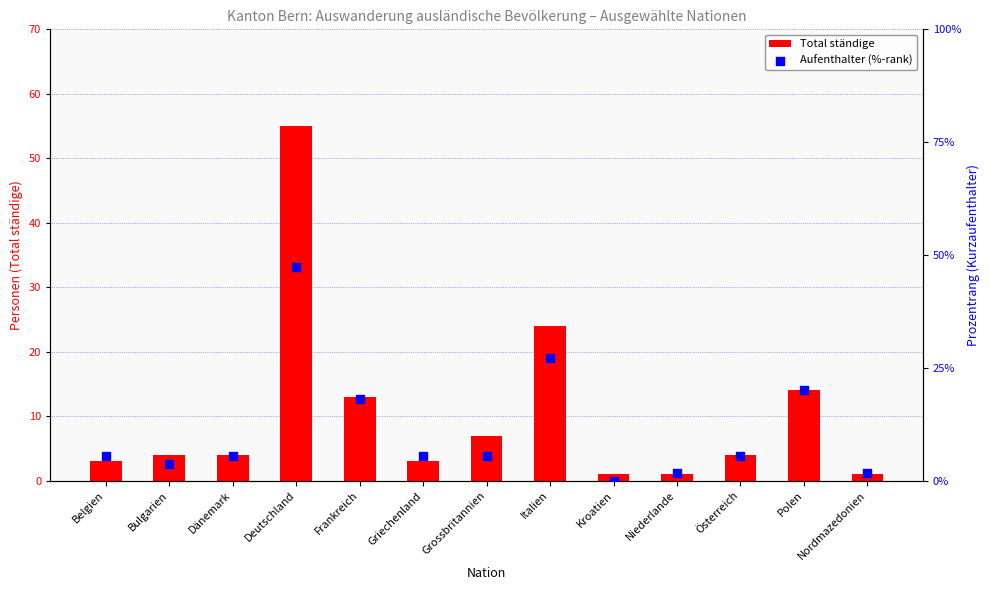

At which category is the sum across all series the highest?

Deutschland